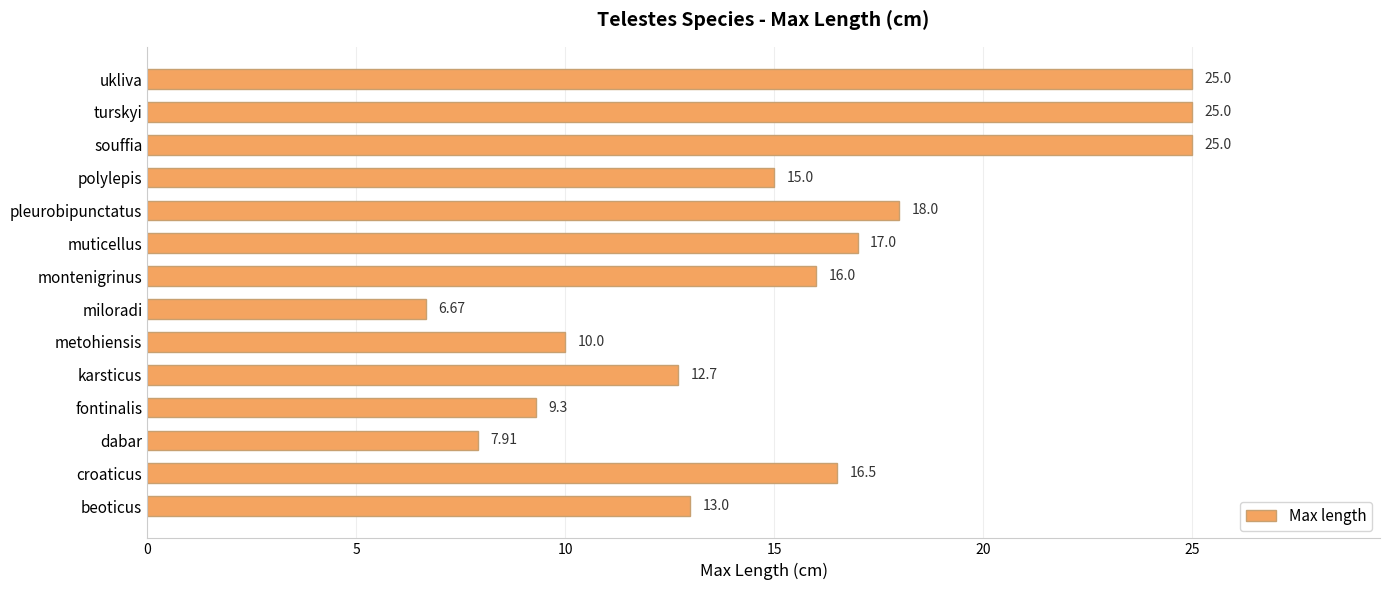

Between miloradi and pleurobipunctatus, which is larger?

pleurobipunctatus